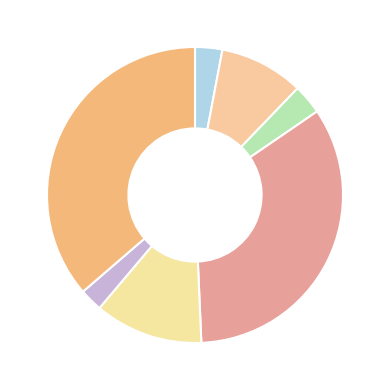

Count the number of slices in the pie.

7